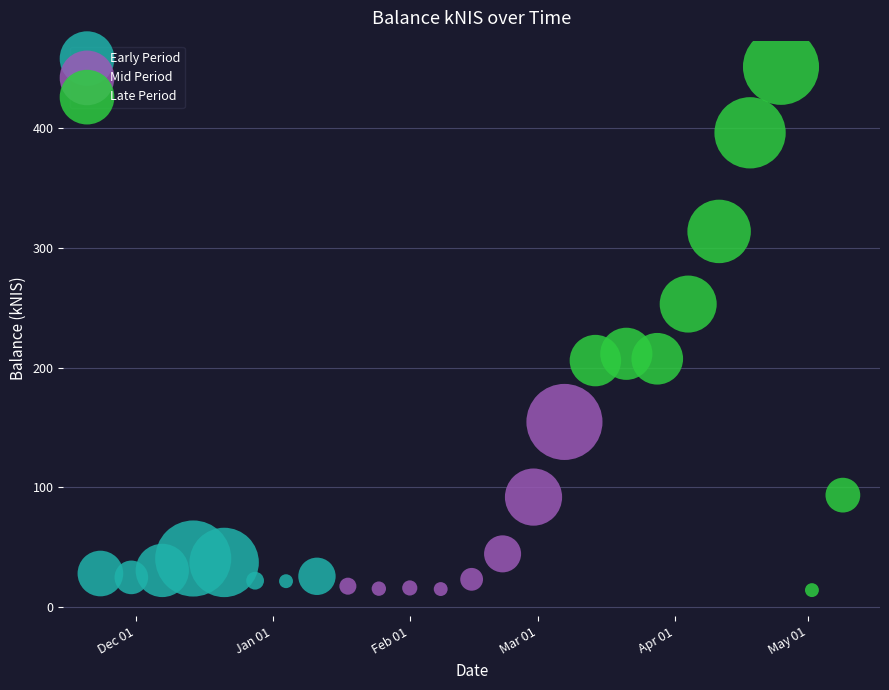

Which series contains the highest Y value?

Late Period